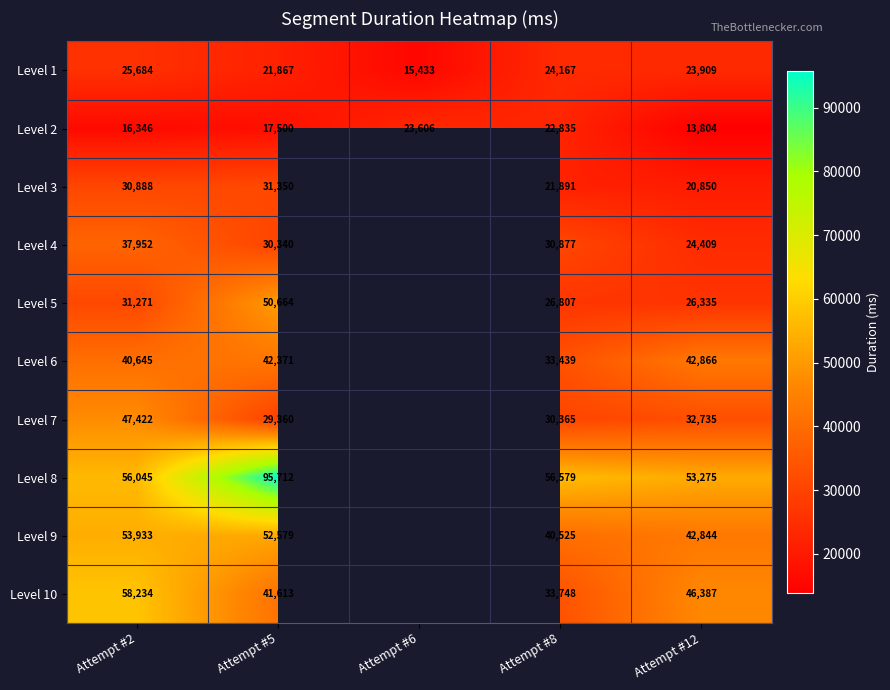

Is it true that Level 7 equals 43334.2 at Attempt #8?

False